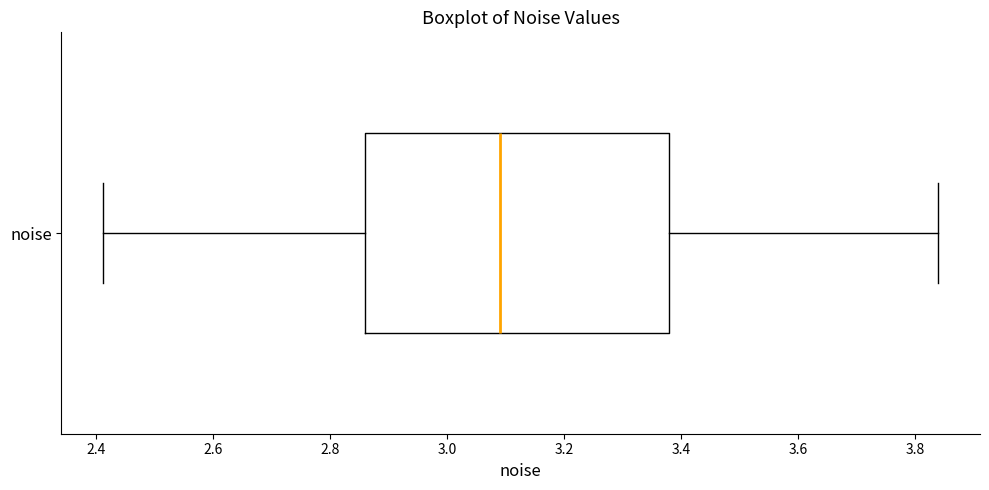

Transcribe this box plot: give where the median line is, the range the box spans, and where the two whiskers end, as read against the x-axis. The values are not printed on the chart, so give them approximately, as read against the axis.

median 3.10, box 2.86 to 3.38, whiskers 2.42 to 3.84